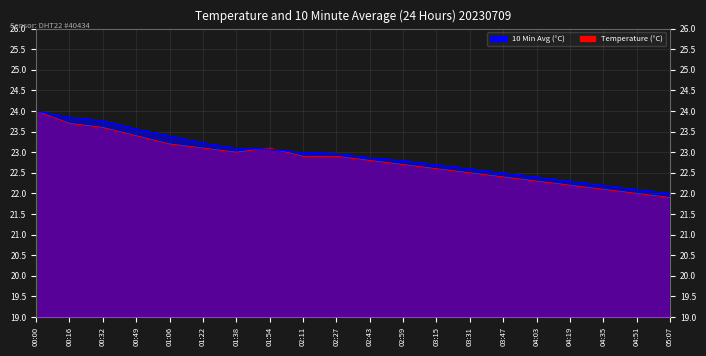

At which category does the chart reach its peak across all series?

00:00